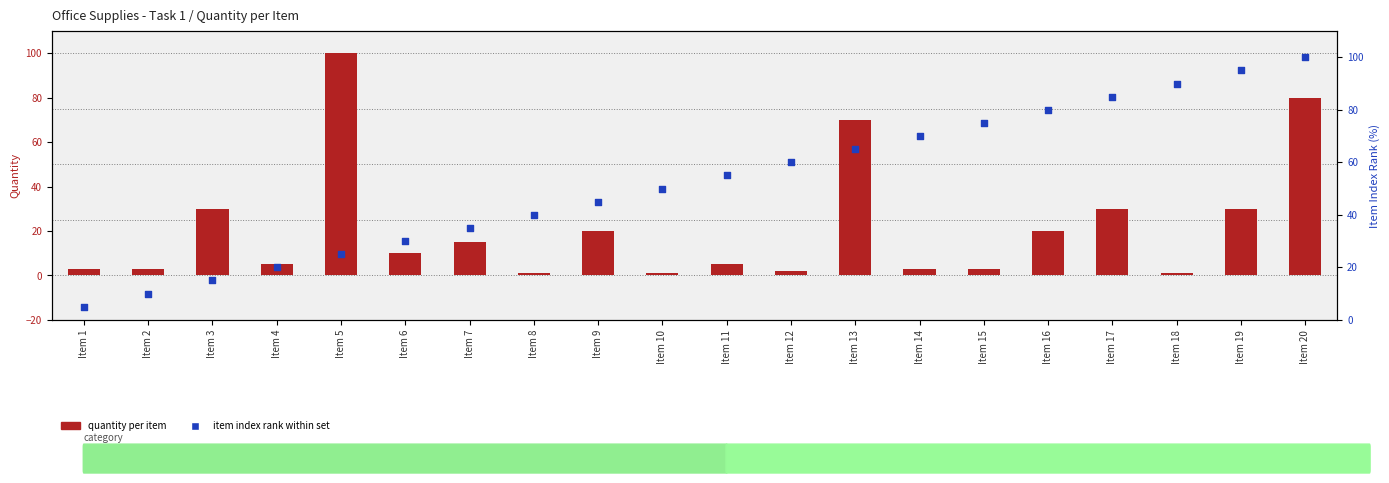

Which series contains the highest Y value?

quantity per item